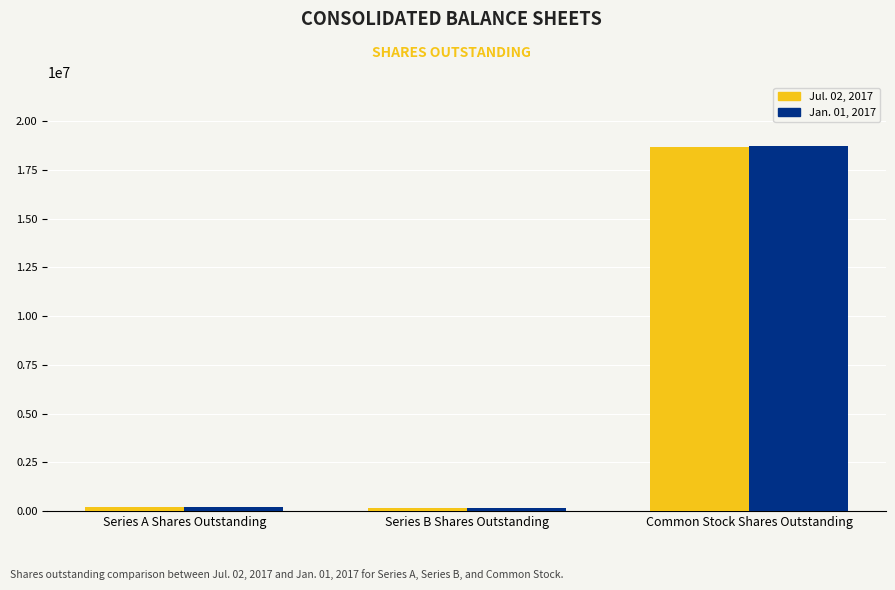

Is it true that Jan. 01, 2017 equals 26751165 at Common Stock Shares Outstanding?

False